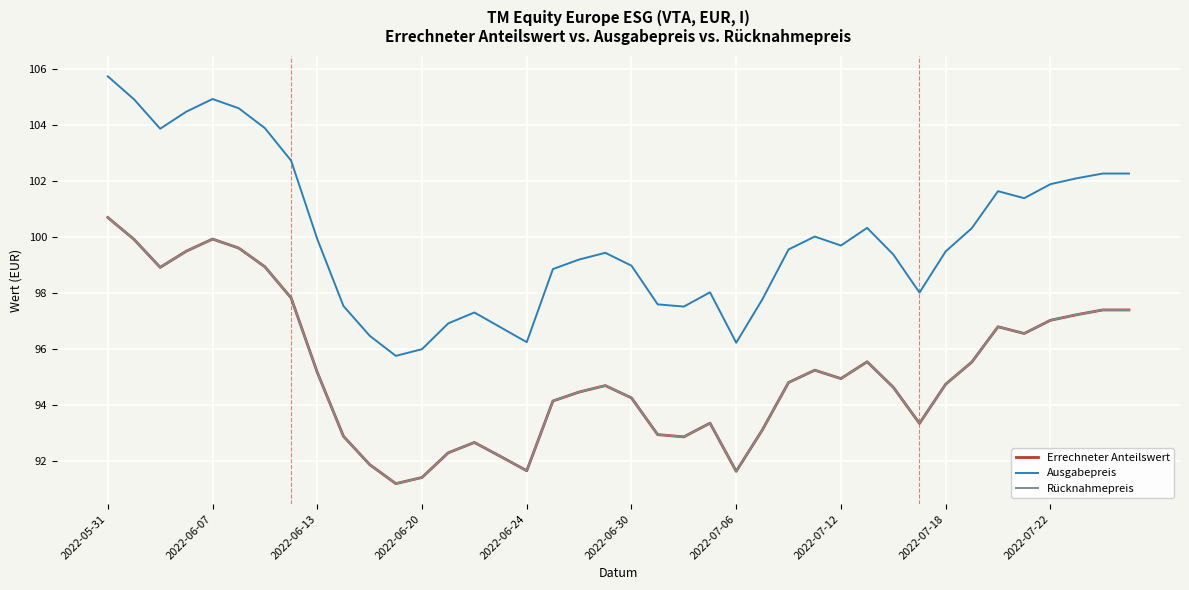

Does the chart have visible grid lines?

Yes